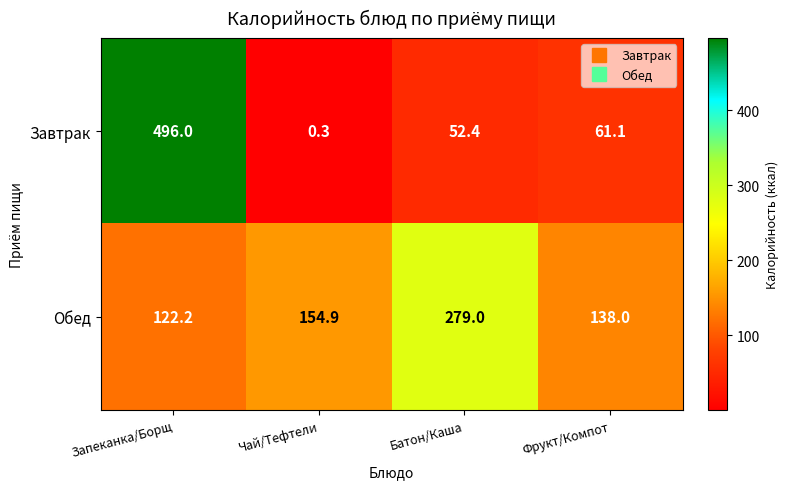

What is the difference between the Завтрак values at Чай/Тефтели and Батон/Каша?

52.1